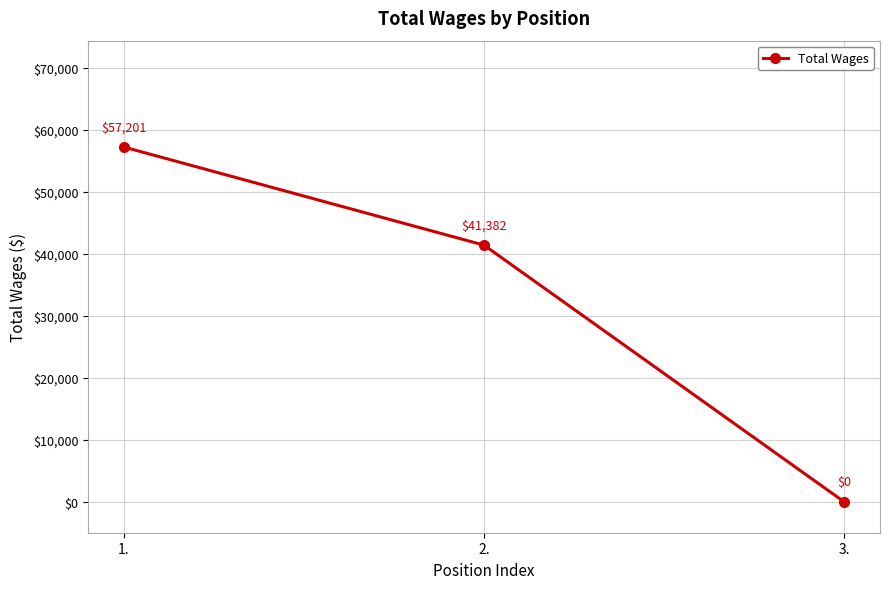

At which label does the data first exceed 41382?

1.